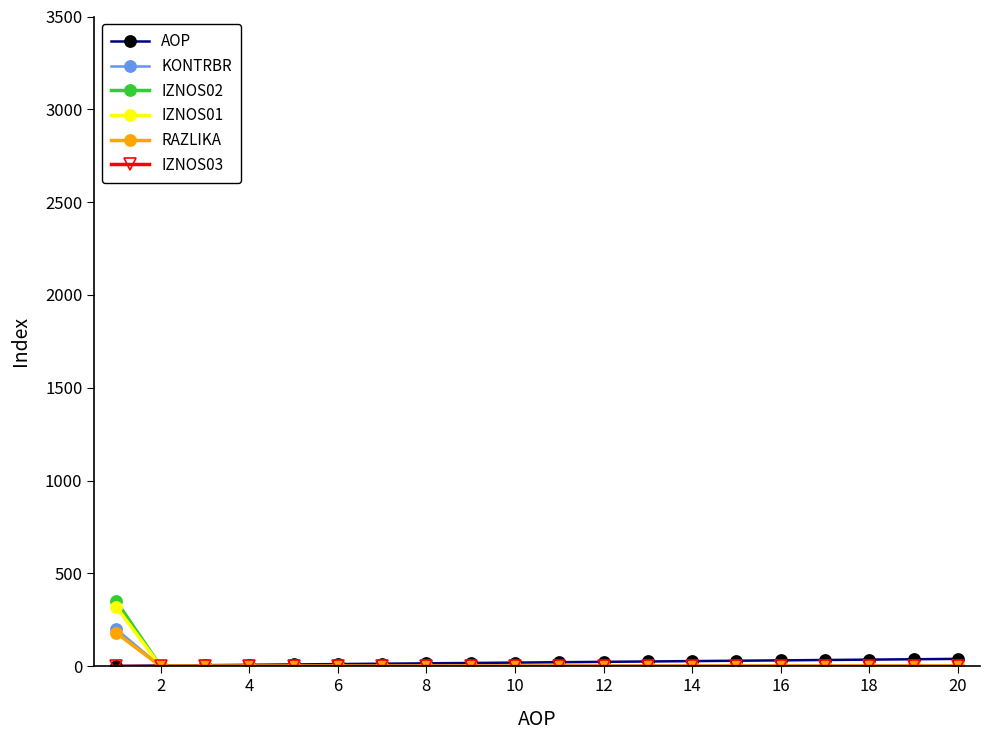

What is the highest value of the RAZLIKA series?

180